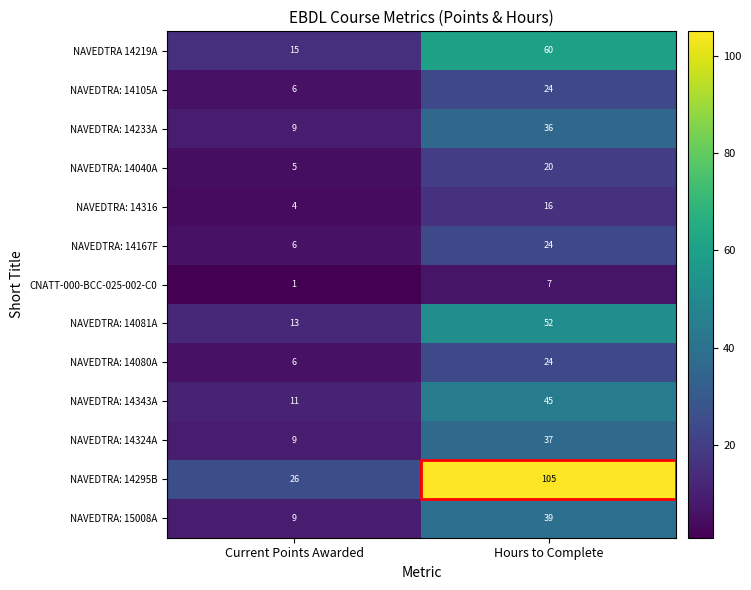

Which series has the largest total across all categories?

NAVEDTRA: 14295B